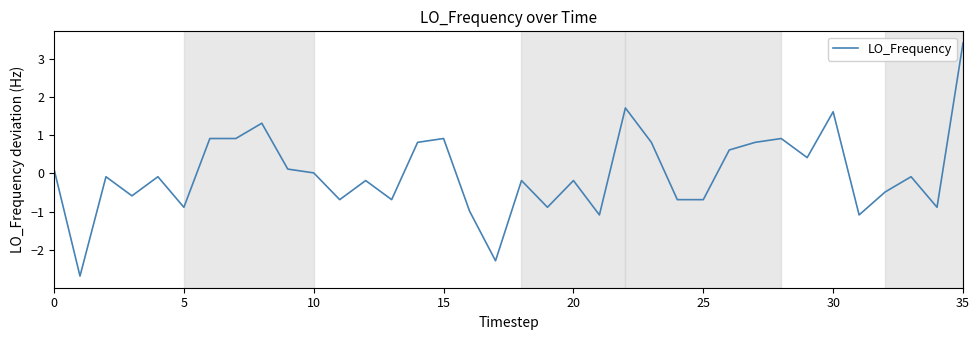

What is the difference between the maximum and minimum values?

6.1